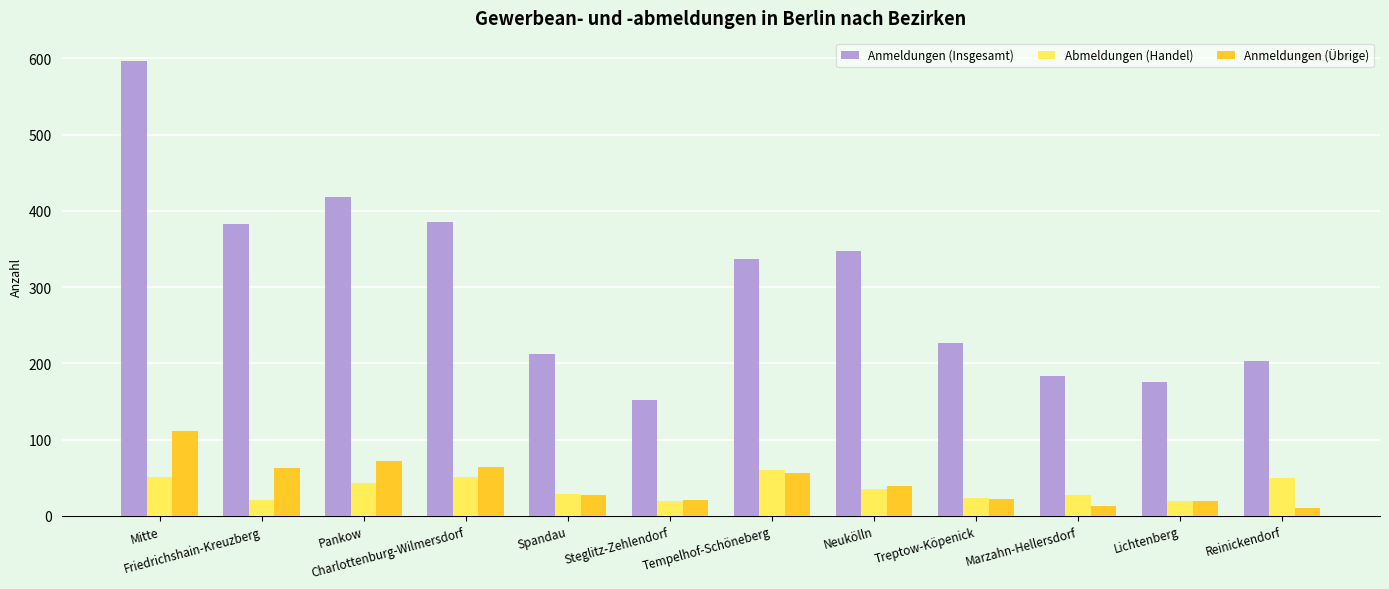

How many categories are shown in the chart?

12